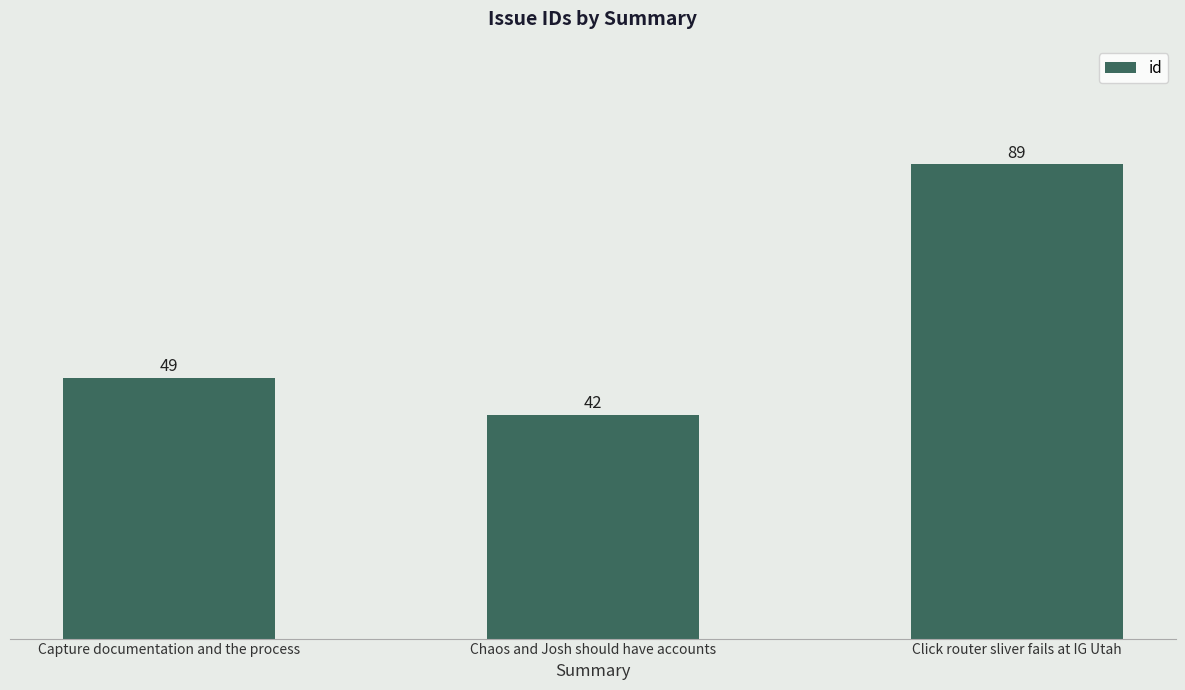

What is the label of the 2nd bar from the left?

Chaos and Josh should have accounts